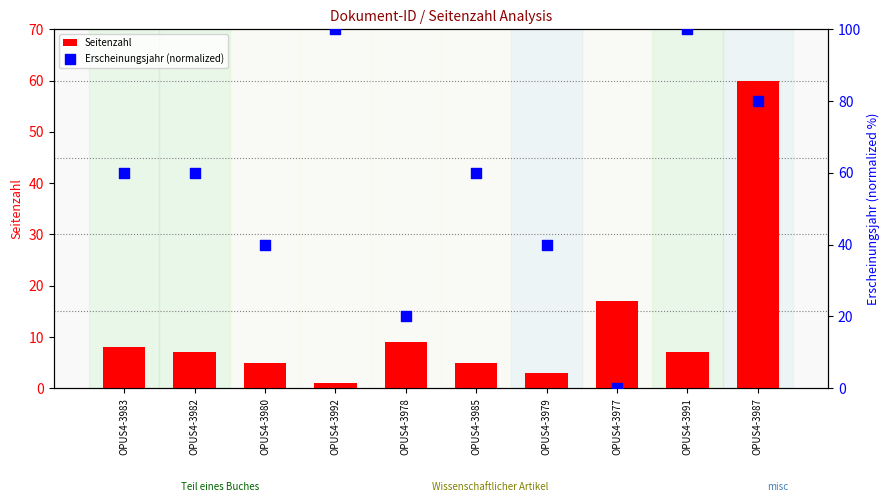

At how many categories does at least one series exceed 98?

2